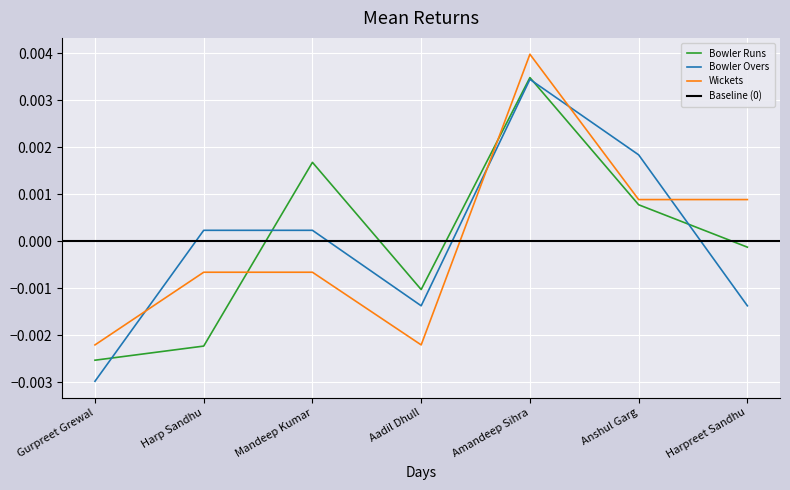

At how many categories does at least one series exceed 0?

5